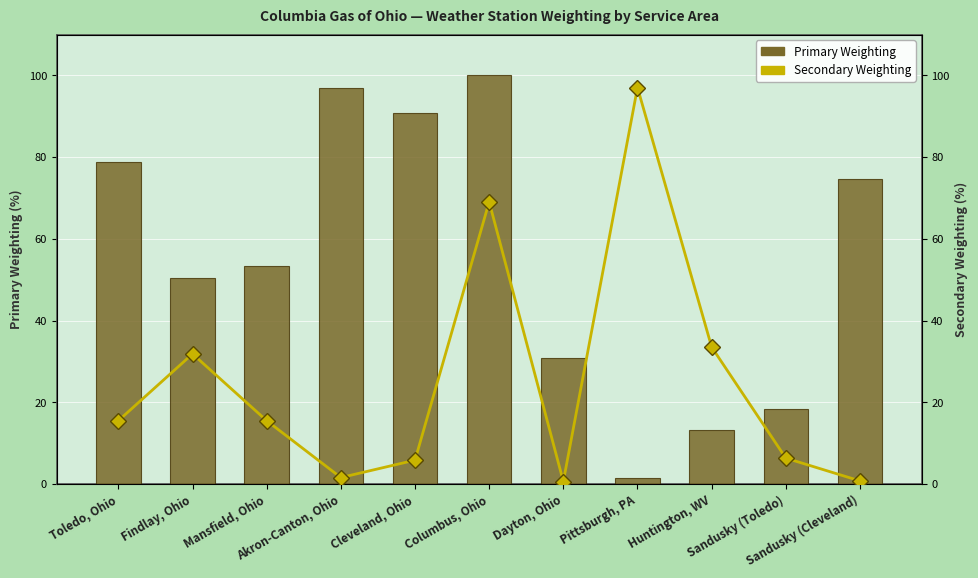

Rank the series by their average value, from highest to lowest.

Primary Weighting, Secondary Weighting